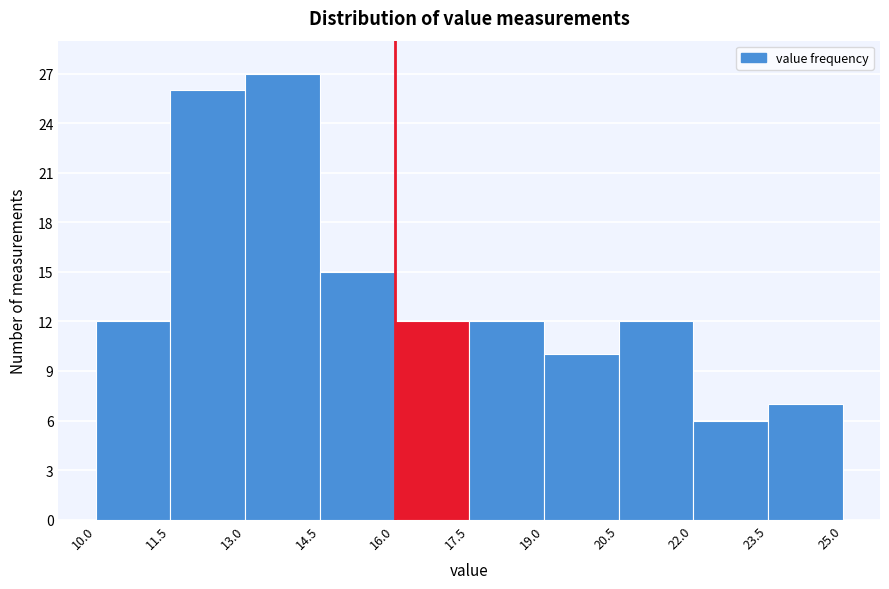

Reading left to right, transcribe this chart: for each bar, give the range it covers on the x-axis and its height. The values are not printed on the chart, so give them approximately, as read against the axis.

10.0 to 11.5: 12
11.5 to 13.0: 26
13.0 to 14.5: 27
14.5 to 16.0: 15
16.0 to 17.5: 12
17.5 to 19.0: 12
19.0 to 20.5: 10
20.5 to 22.0: 12
22.0 to 23.5: 6
23.5 to 25.0: 7